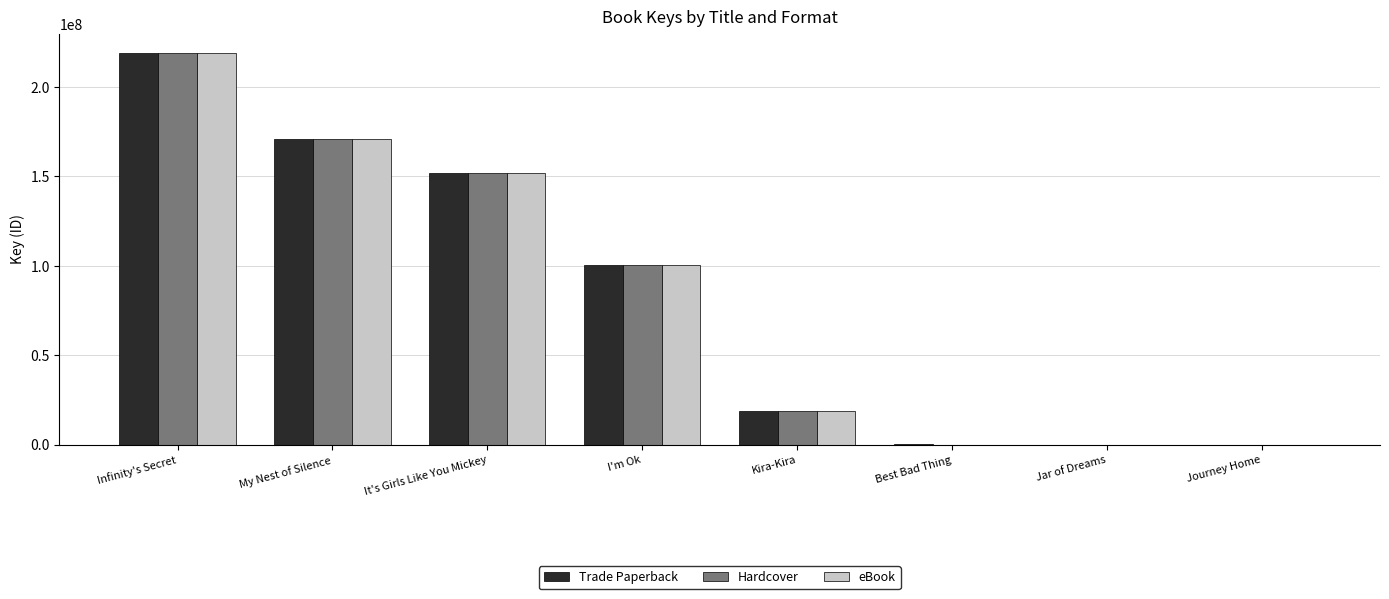

What is the sum of the eBook values at Kira-Kira and It's Girls Like You Mickey?

171089123